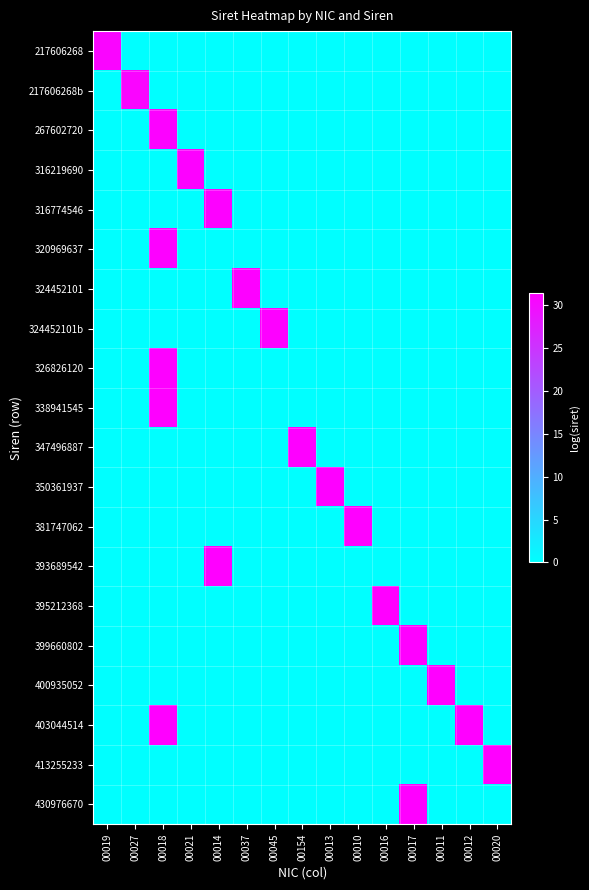

Rank the series by their maximum value, from lowest to highest.

217606268, 217606268b, 267602720, 316219690, 316774546, 320969637, 324452101, 324452101b, 326826120, 338941545, 347496887, 350361937, 381747062, 395212368, 399660802, 393689542, 400935052, 403044514, 413255233, 430976670